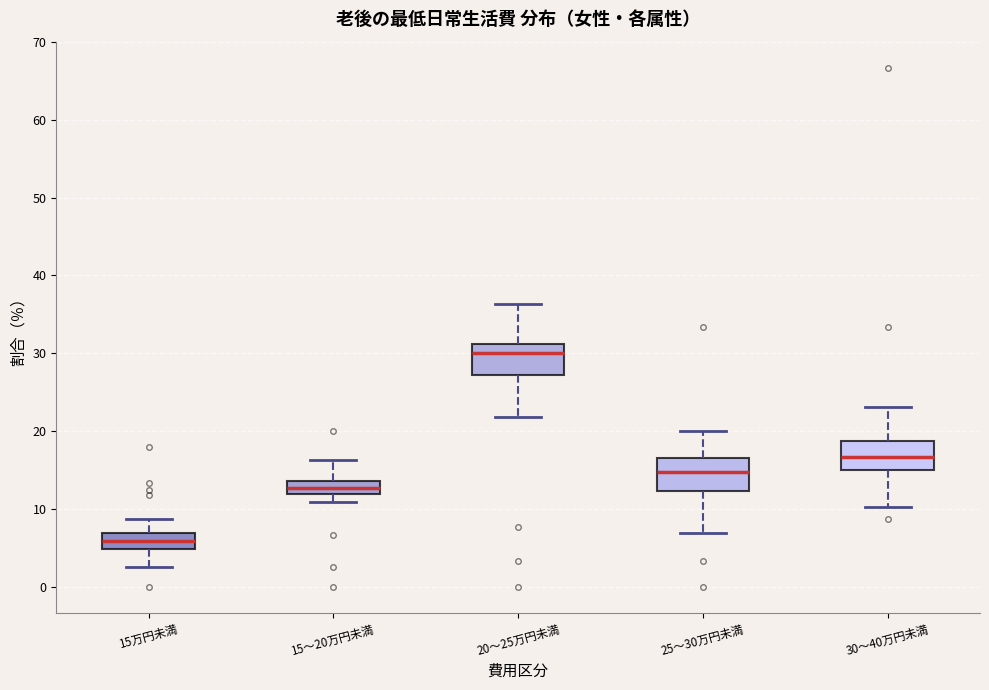

Reading left to right, read every box against the y-axis: the position of its median line, the range the box covers, and the ends of its whiskers. The values are not printed on the chart, so give them approximately, as read against the axis.

15万円未満: median 6, box 5 to 7, whiskers 3 to 9
15～20万円未満: median 13, box 12 to 14, whiskers 11 to 16
20～25万円未満: median 30, box 27 to 31, whiskers 22 to 36
25～30万円未満: median 15, box 12 to 17, whiskers 7 to 20
30～40万円未満: median 17, box 15 to 19, whiskers 10 to 23